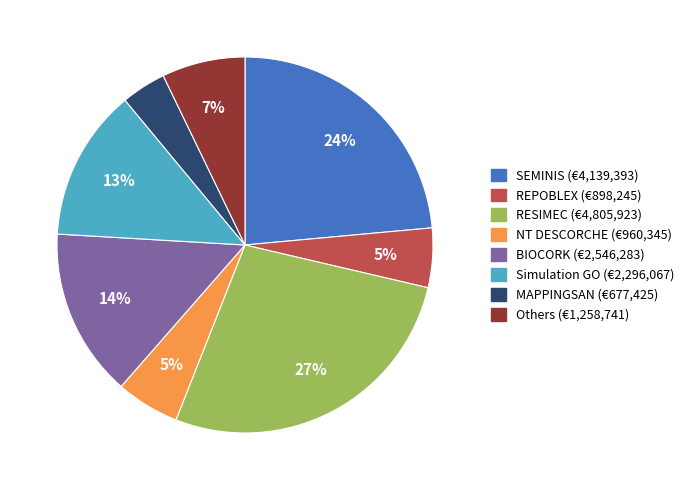

Does any single category account for the majority?

No